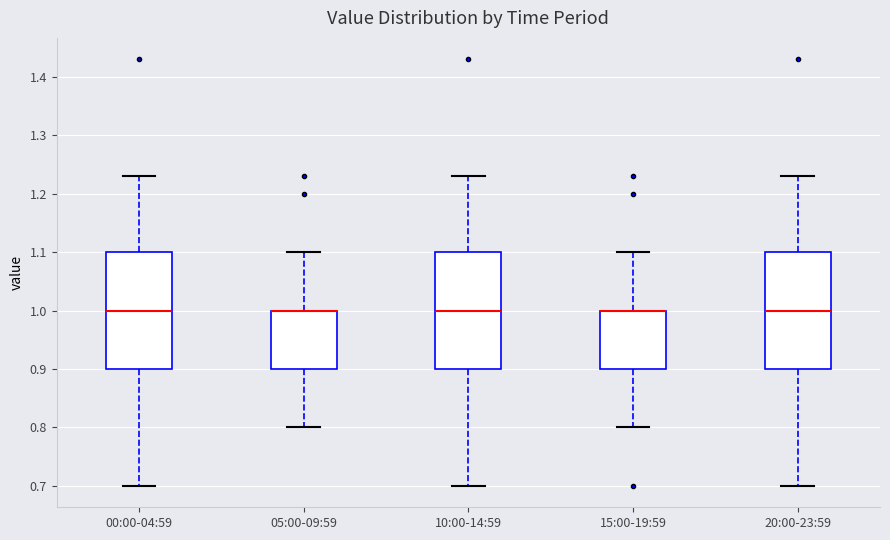

Reading left to right, read every box against the y-axis: the position of its median line, the range the box covers, and the ends of its whiskers. The values are not printed on the chart, so give them approximately, as read against the axis.

00:00-04:59: median 1.00, box 0.90 to 1.10, whiskers 0.70 to 1.23
05:00-09:59: median 1.00 (drawn on the box's upper edge), box 0.90 to 1.00, whiskers 0.80 to 1.10
10:00-14:59: median 1.00, box 0.90 to 1.10, whiskers 0.70 to 1.23
15:00-19:59: median 1.00 (drawn on the box's upper edge), box 0.90 to 1.00, whiskers 0.80 to 1.10
20:00-23:59: median 1.00, box 0.90 to 1.10, whiskers 0.70 to 1.23